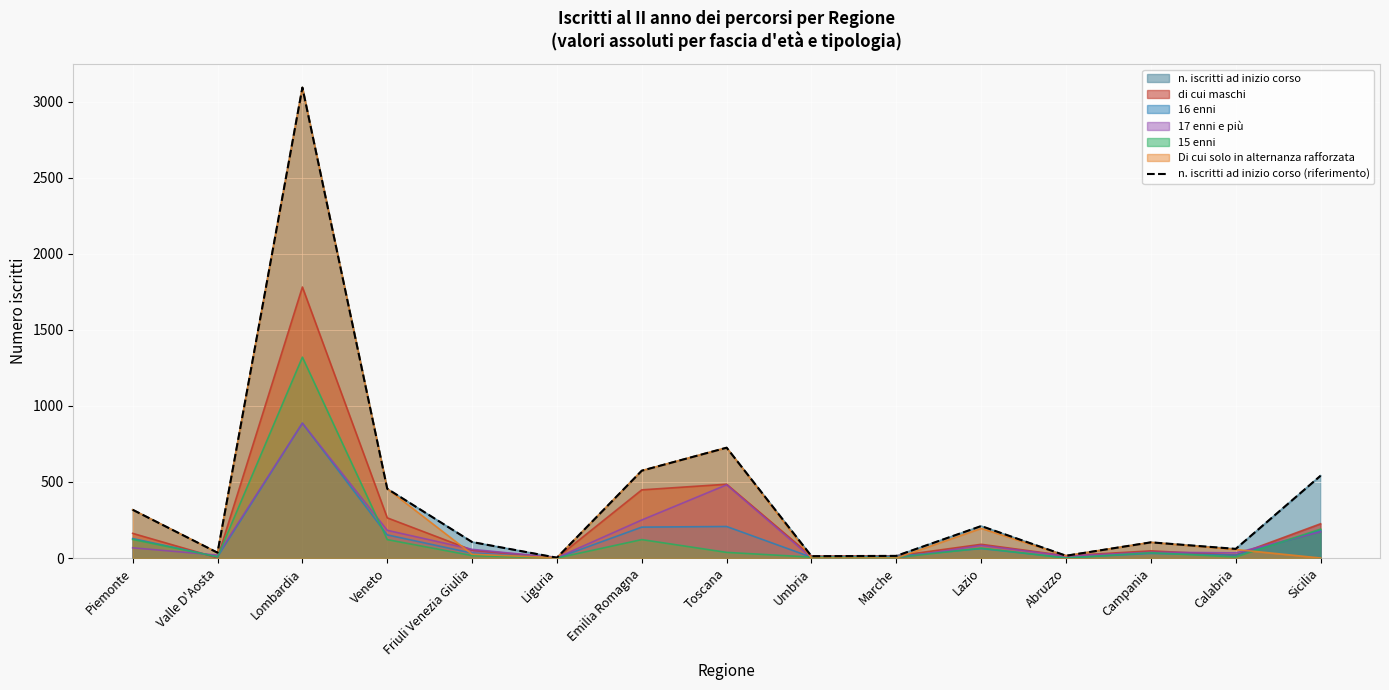

At which label is the value closest to 1547?

Toscana